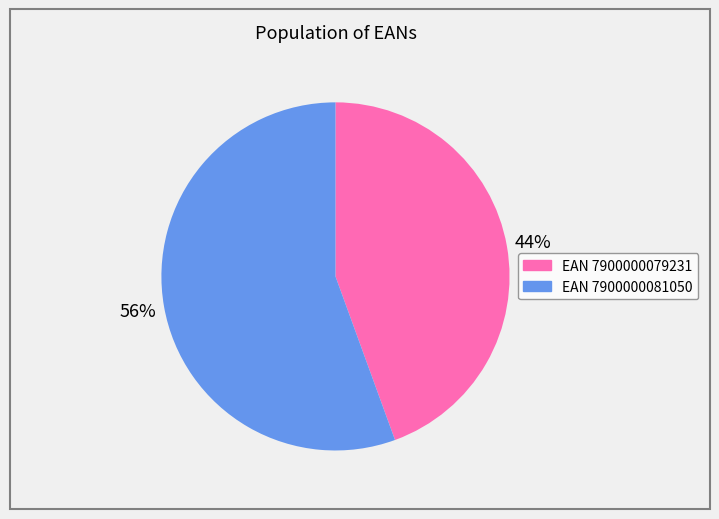

To the nearest percent, what is the average slice percentage?

50%